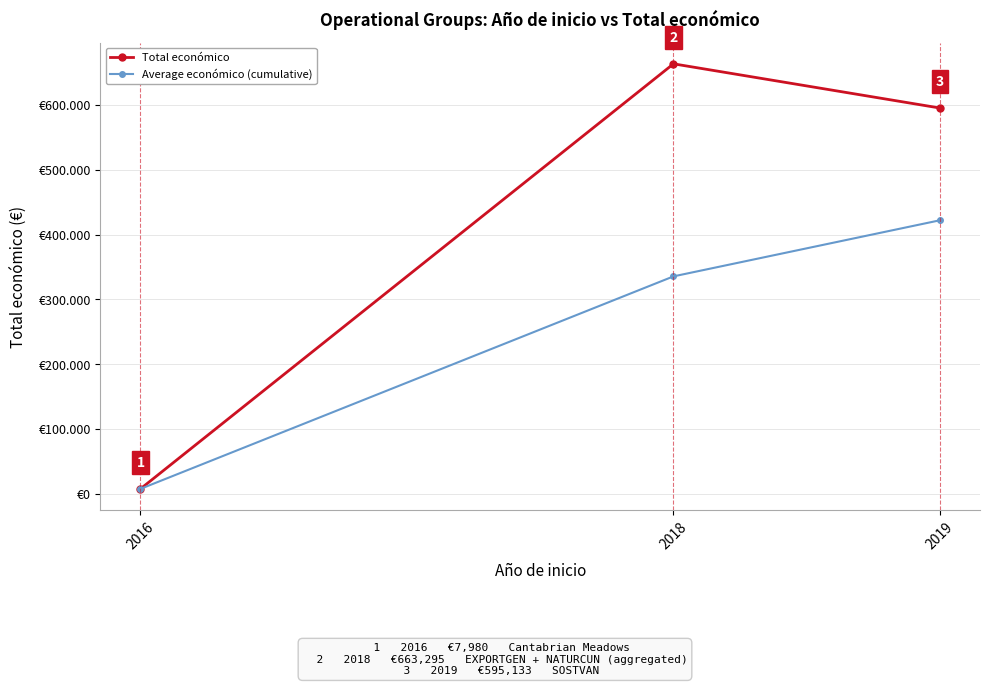

What is the sum of all Average económico (cumulative) values?

765753.5